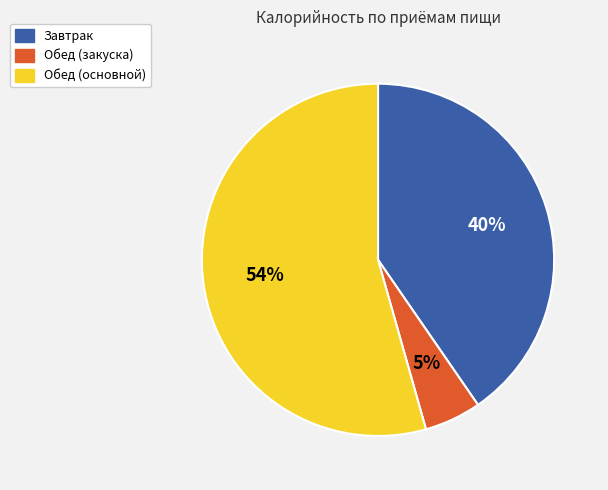

How many segments does this pie chart have?

3